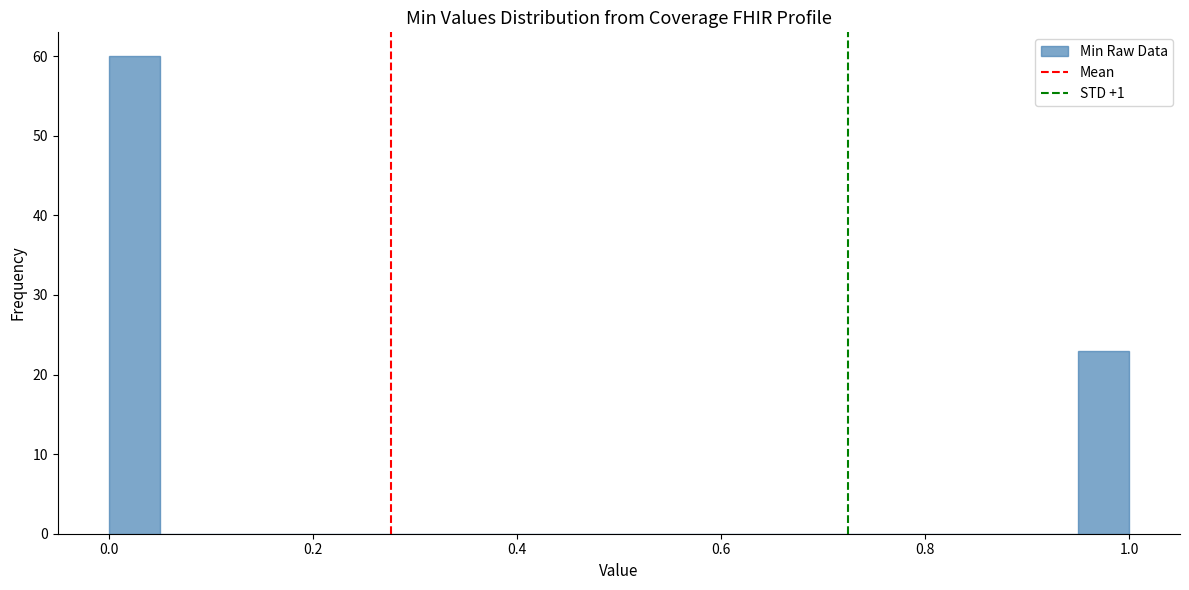

Read against the x-axis, roughly where is the centre of the tallest bar?

0.02